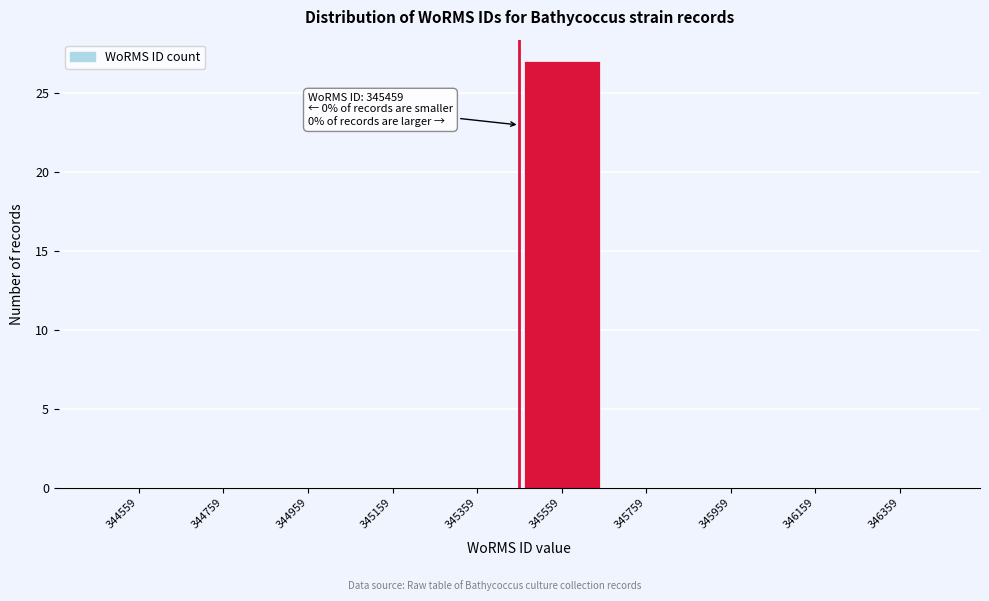

Over which range of the x-axis is the bar tallest?

345460 to 345660